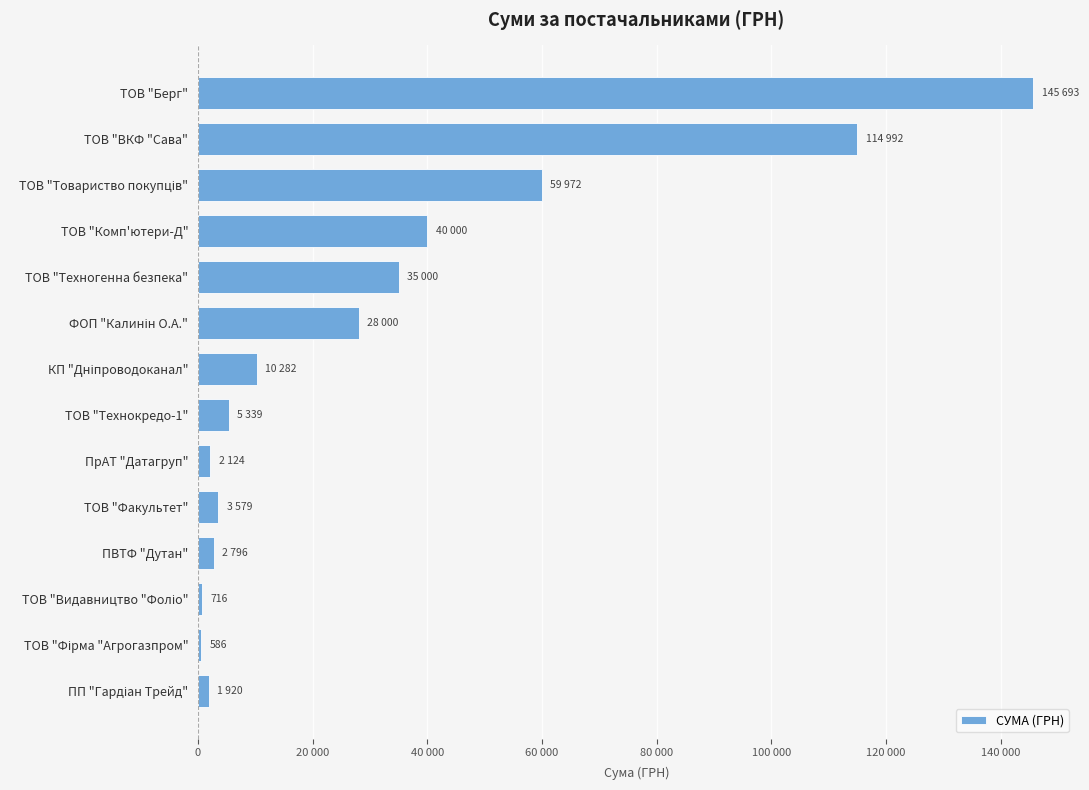

What is the average value?

32214.2